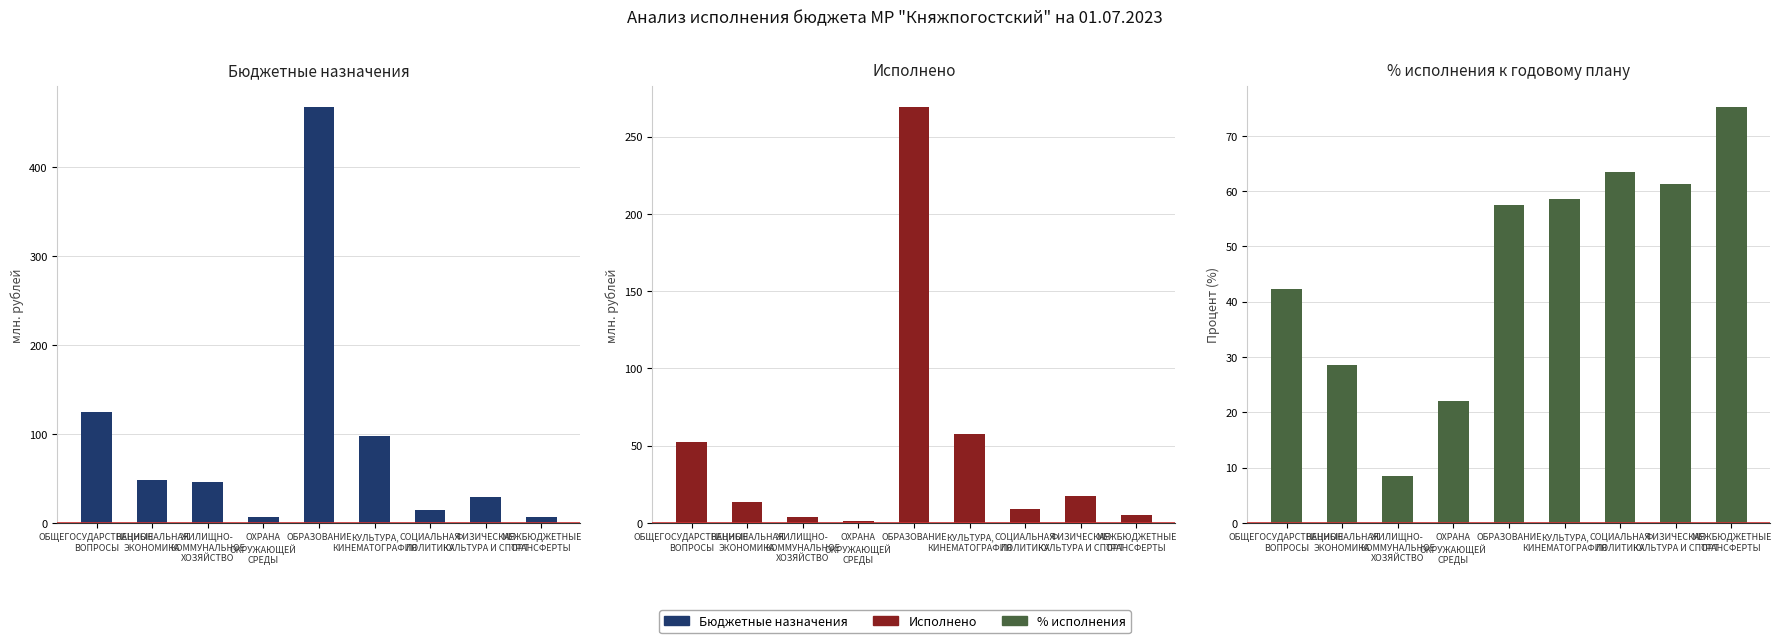

What is the sum of the Бюджетные назначения values at ОБРАЗОВАНИЕ and КУЛЬТУРА,
КИНЕМАТОГРАФИЯ?

566.0